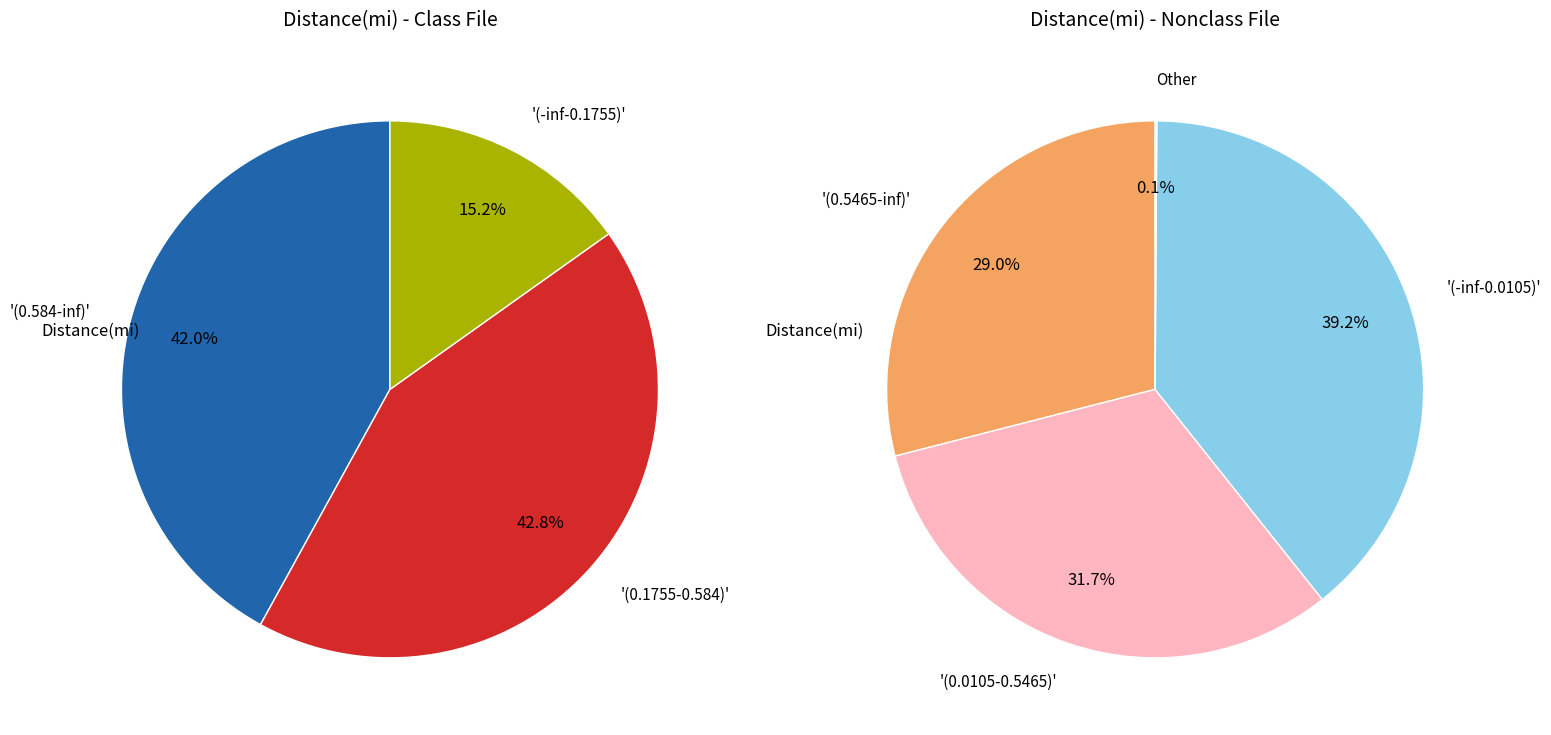

Does 32 represent more than half of the total?

No